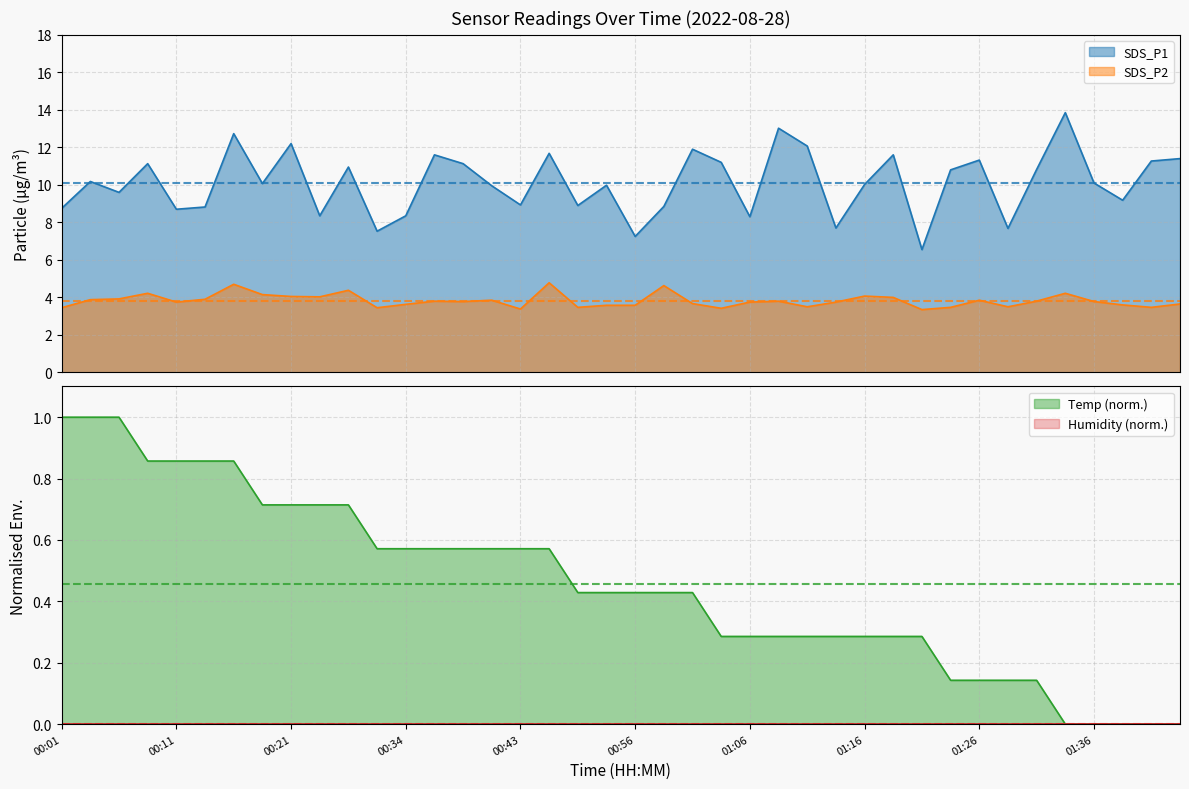

At how many categories does at least one series exceed 13?

2